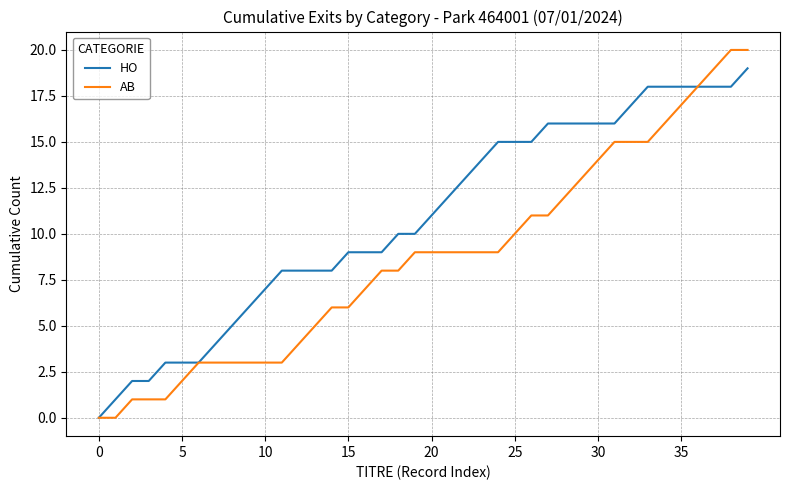

Is this an area chart (filled region under the line)?

No